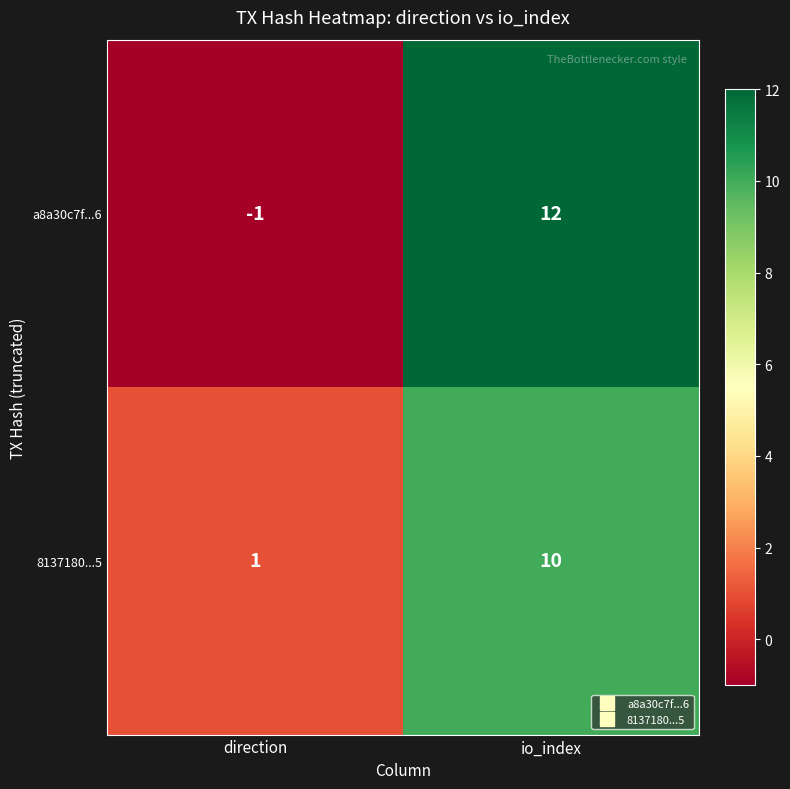

Is it true that 8137180...5 equals 15 at io_index?

False